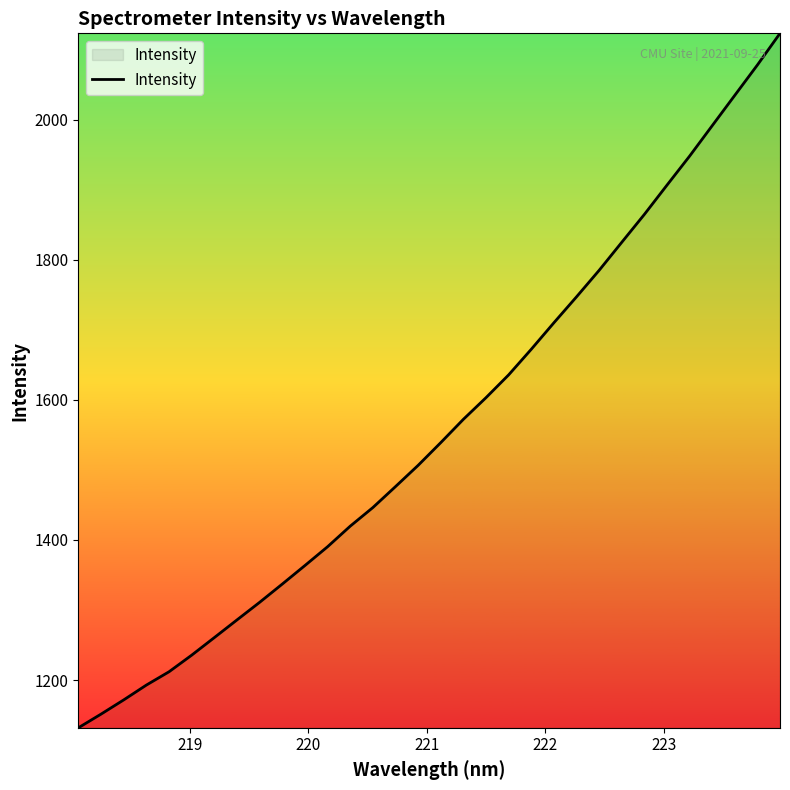

How many lines are shown in the chart?

1